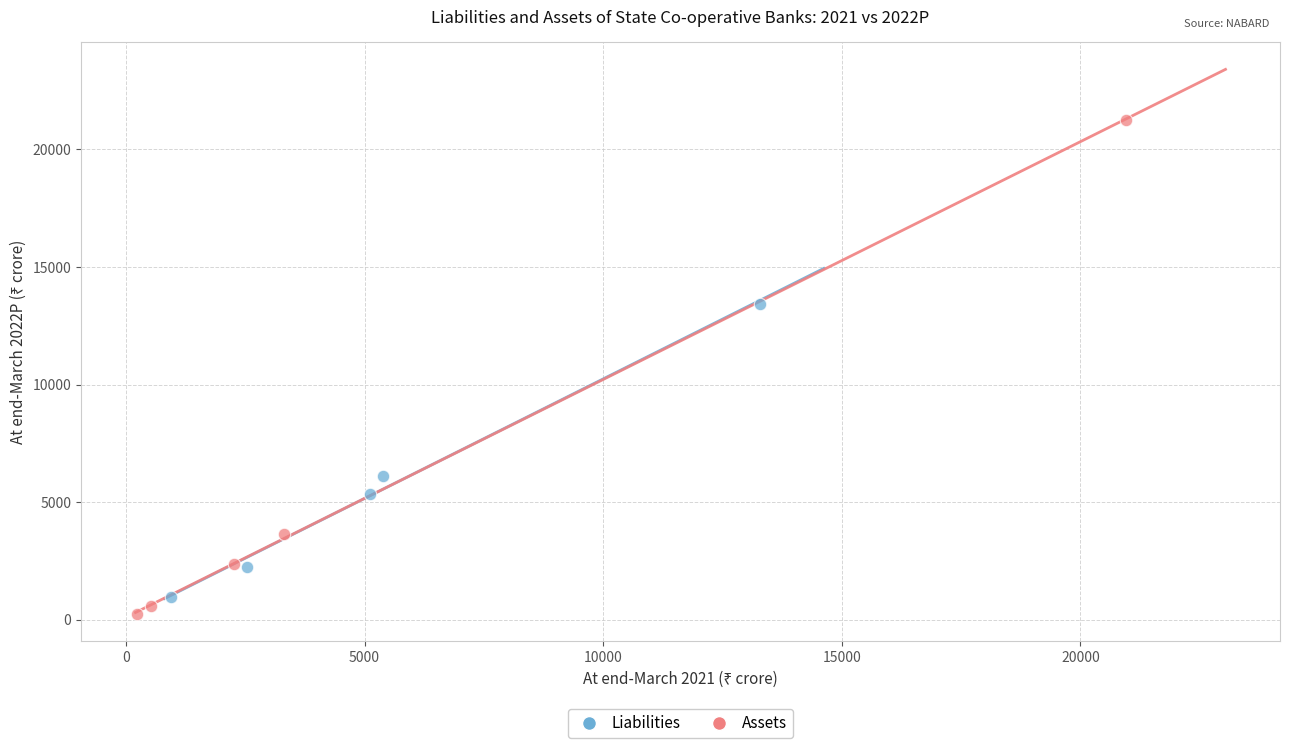

Which series reaches the maximum Y coordinate?

Assets